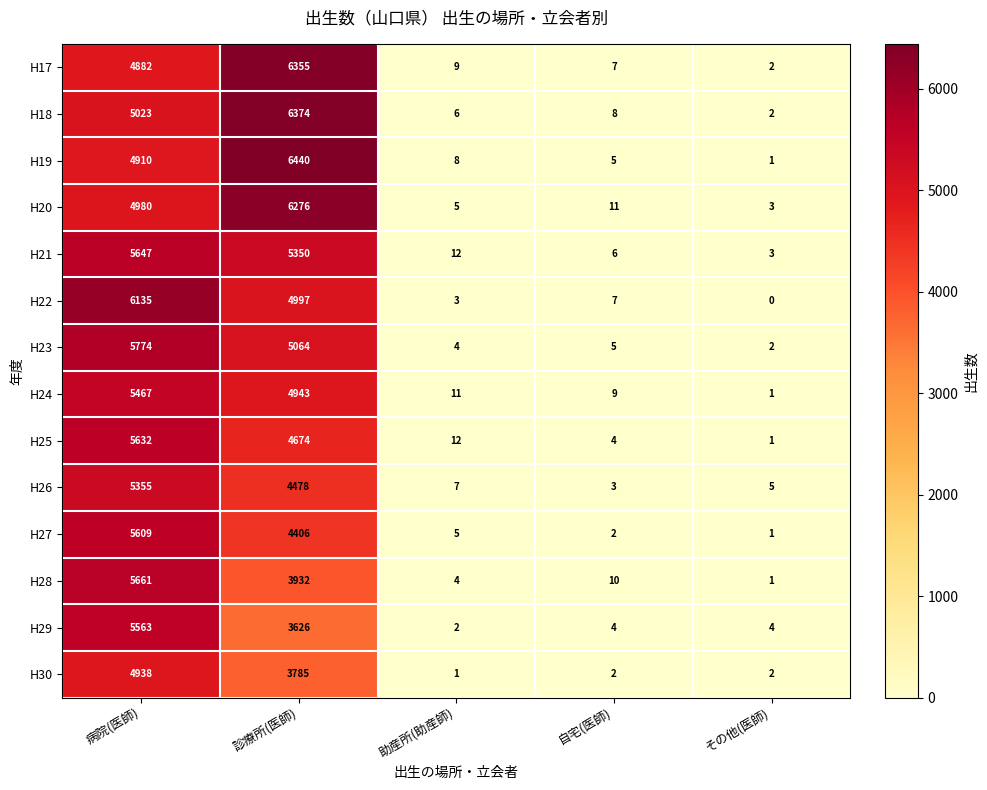

Is it true that H28 equals 4 at 助産所(助産師)?

True